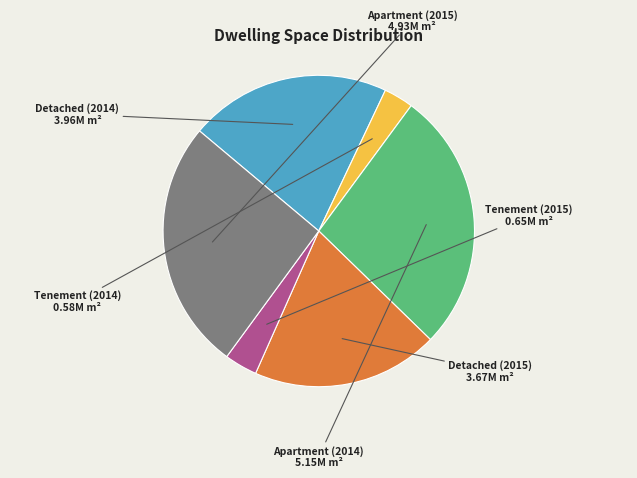

Is there any slice that represents more than half of the pie?

No